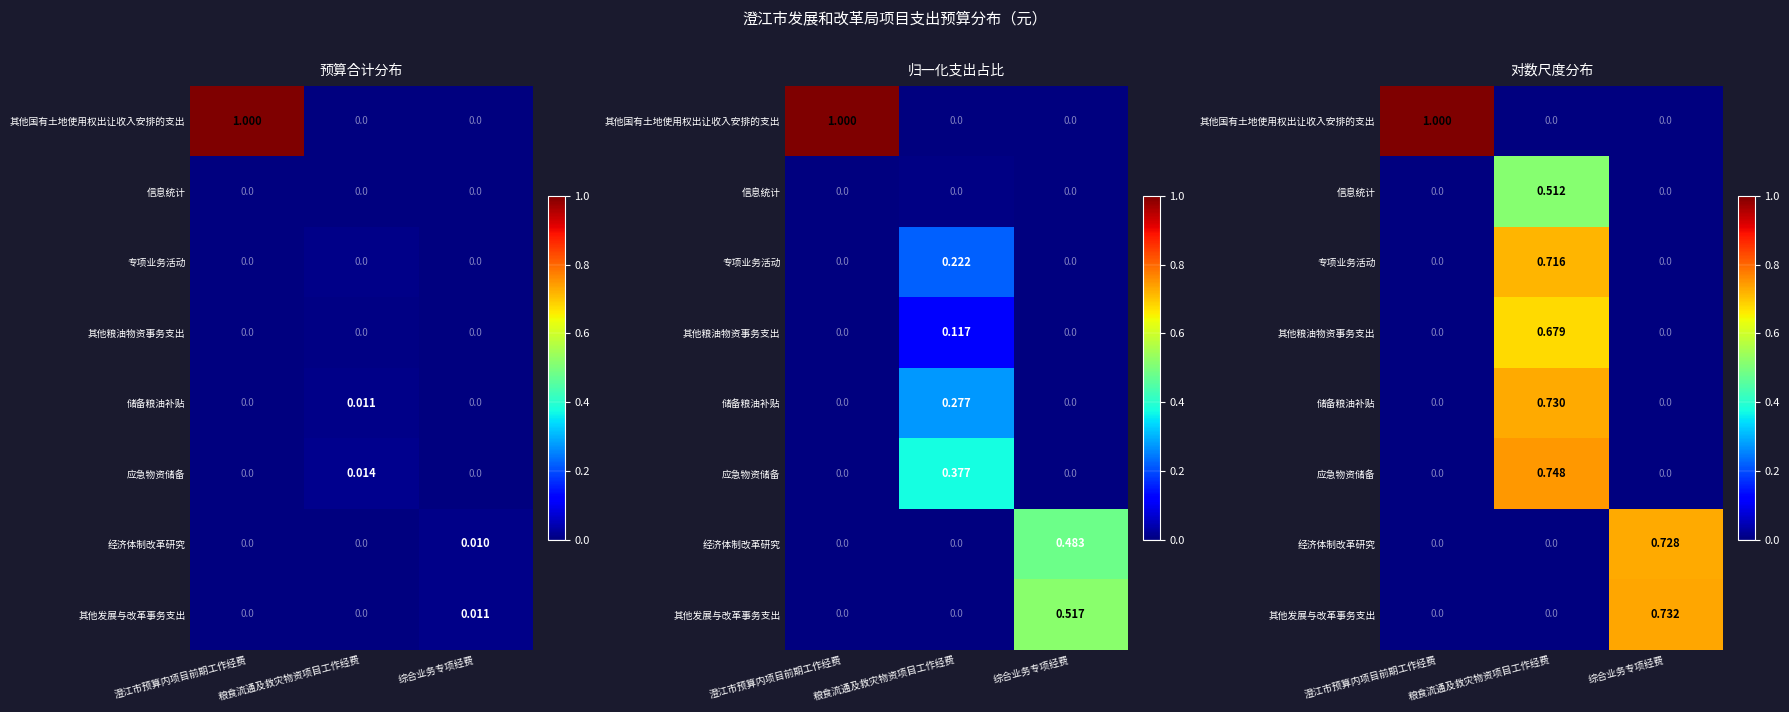

What is the difference between the maximum and minimum values in the 其他发展与改革事务支出 series?

0.7